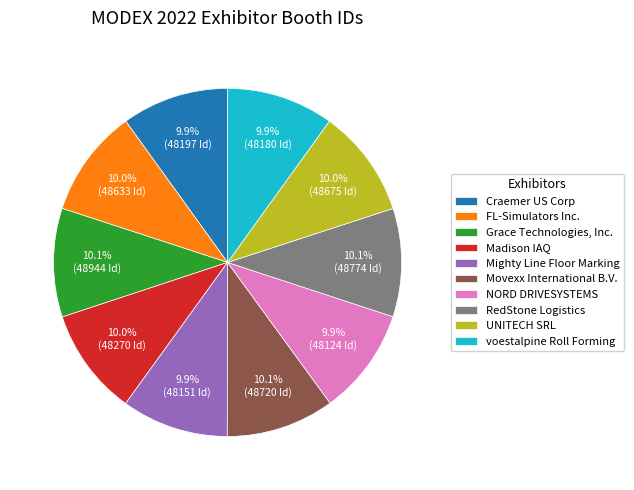

Is UNITECH SRL the majority of the pie?

No